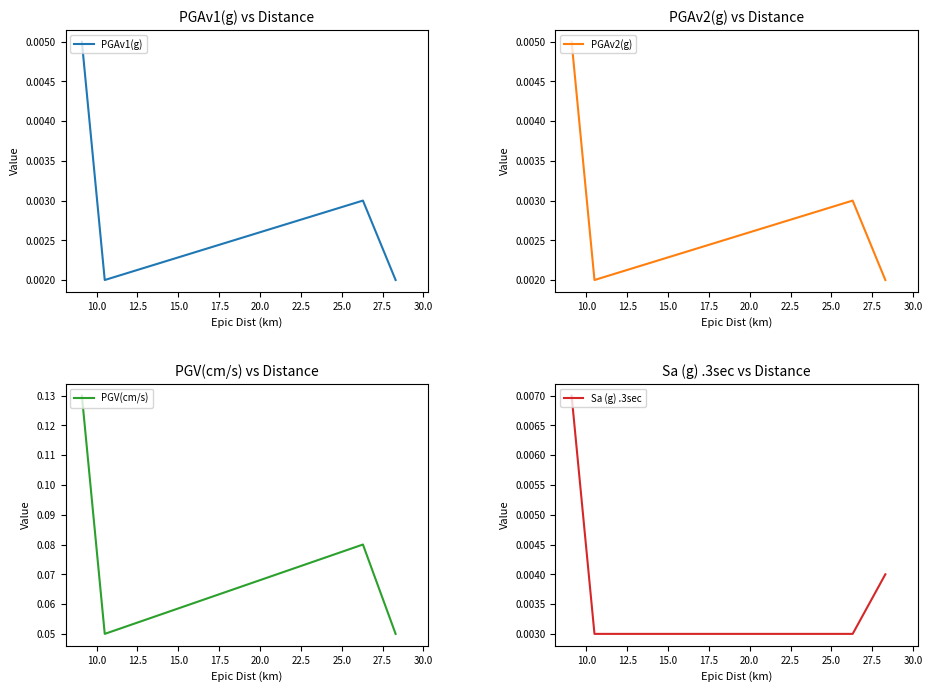

Count the PGAv1(g) values in the range 0 to 1.

4